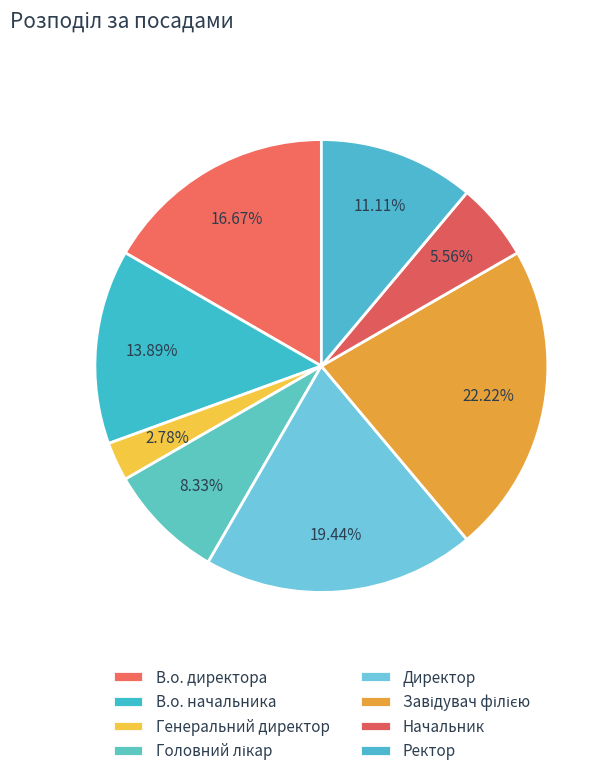

What is the change in value from В.о. директора to Завідувач філією?

+2